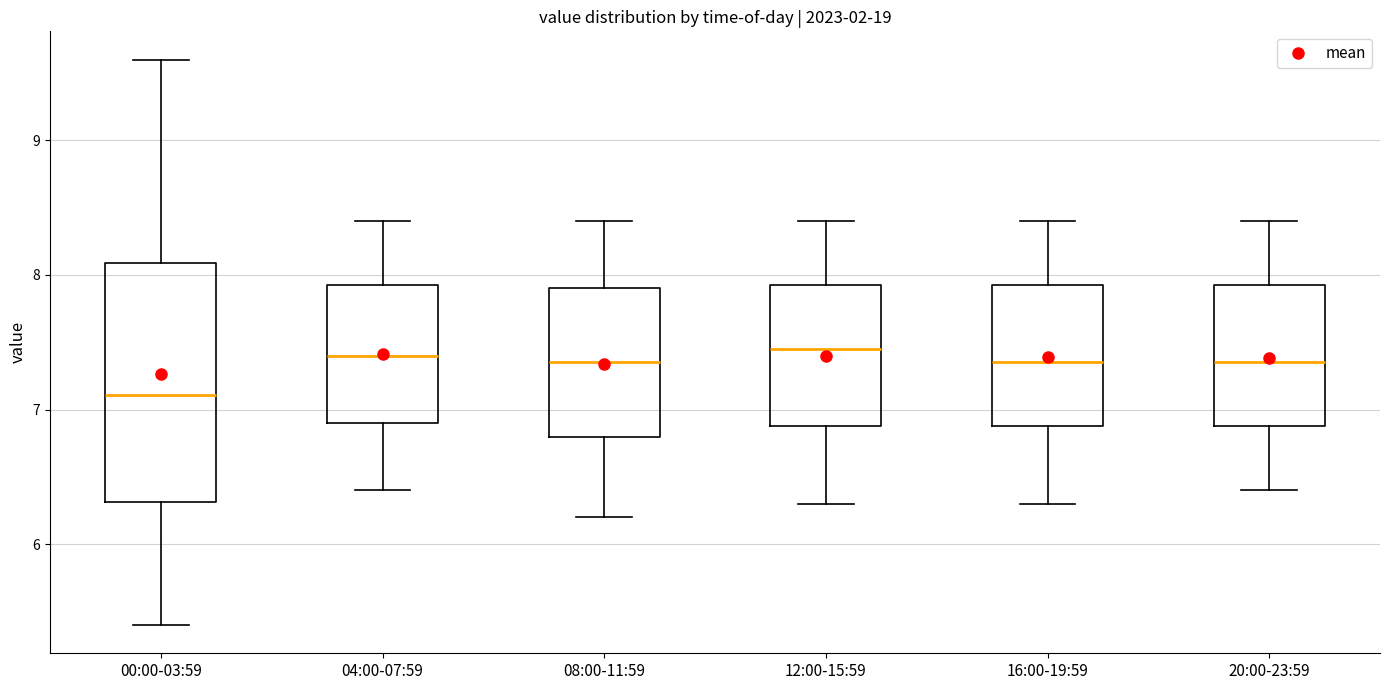

Comparing the boxes themselves (not the whiskers), which one is the tallest?

00:00-03:59